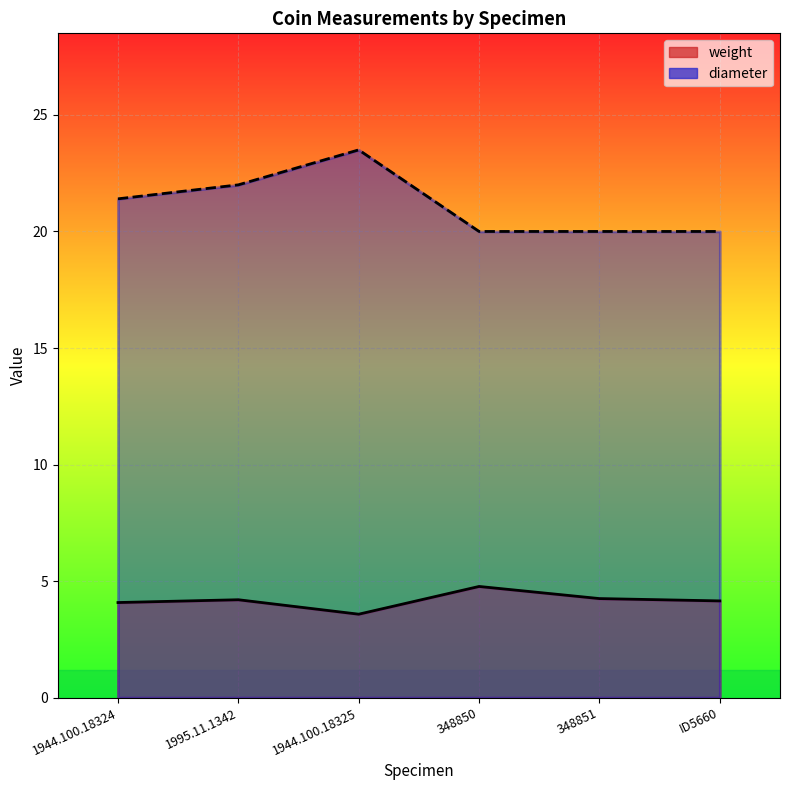

Where is the first local maximum for diameter?

1944.100.18325